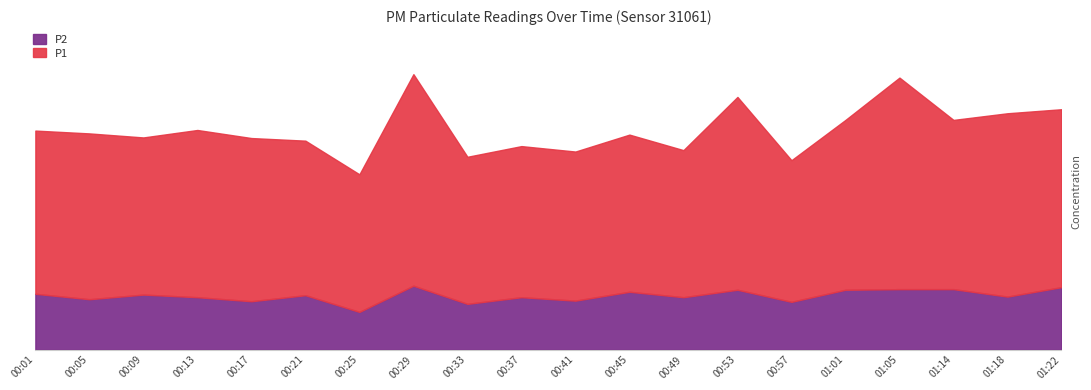

Reading left to right, transcribe all the data shown in this chart.

P1: 00:01=10.9	00:05=10.7	00:09=10.5	00:13=10.9	00:17=10.5	00:21=10.4	00:25=8.7	00:29=13.7	00:33=9.6	00:37=10.1	00:41=9.8	00:45=10.7	00:49=9.9	00:53=12.5	00:57=9.4	01:01=11.4	01:05=13.5	01:14=11.4	01:18=11.7	01:22=11.9
P2: 00:01=2.8	00:05=2.5	00:09=2.7	00:13=2.6	00:17=2.4	00:21=2.7	00:25=1.9	00:29=3.2	00:33=2.3	00:37=2.6	00:41=2.4	00:45=2.9	00:49=2.6	00:53=3.0	00:57=2.4	01:01=3.0	01:05=3.0	01:14=3.0	01:18=2.6	01:22=3.1